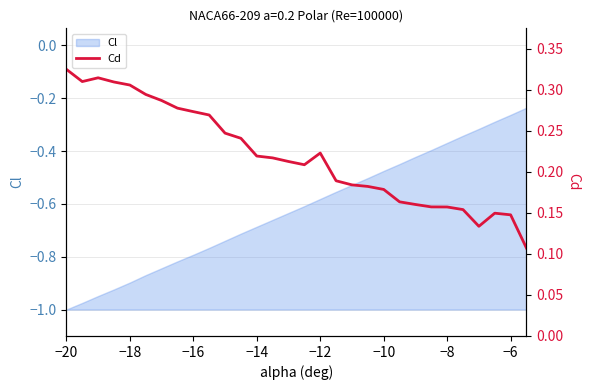

What is the sum of all values?

6.6